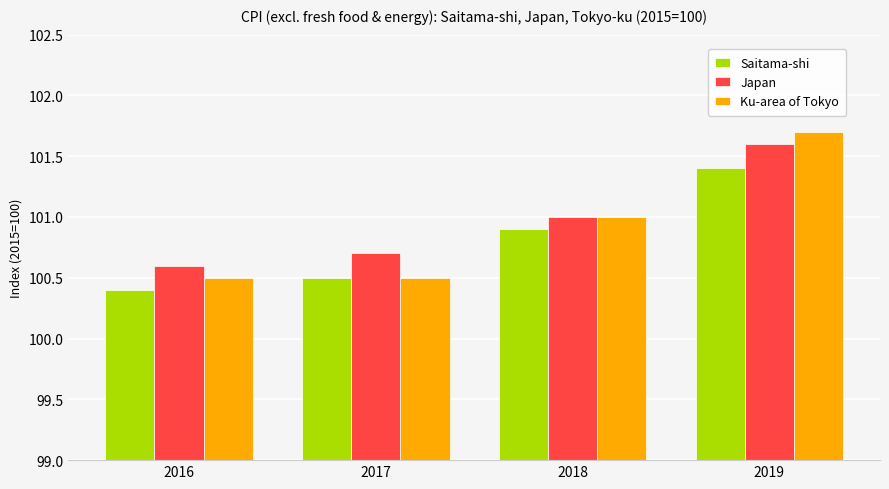

Reading right to left, transcribe all the data shown in this chart.

Saitama-shi: 101.4	100.9	100.5	100.4
Japan: 101.6	101.0	100.7	100.6
Ku-area of Tokyo: 101.7	101.0	100.5	100.5